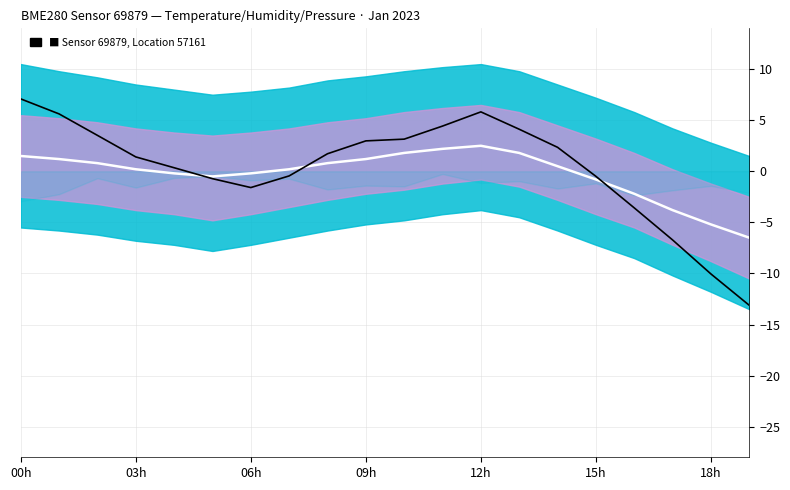

How many times do Signal and Center cross each other?

3